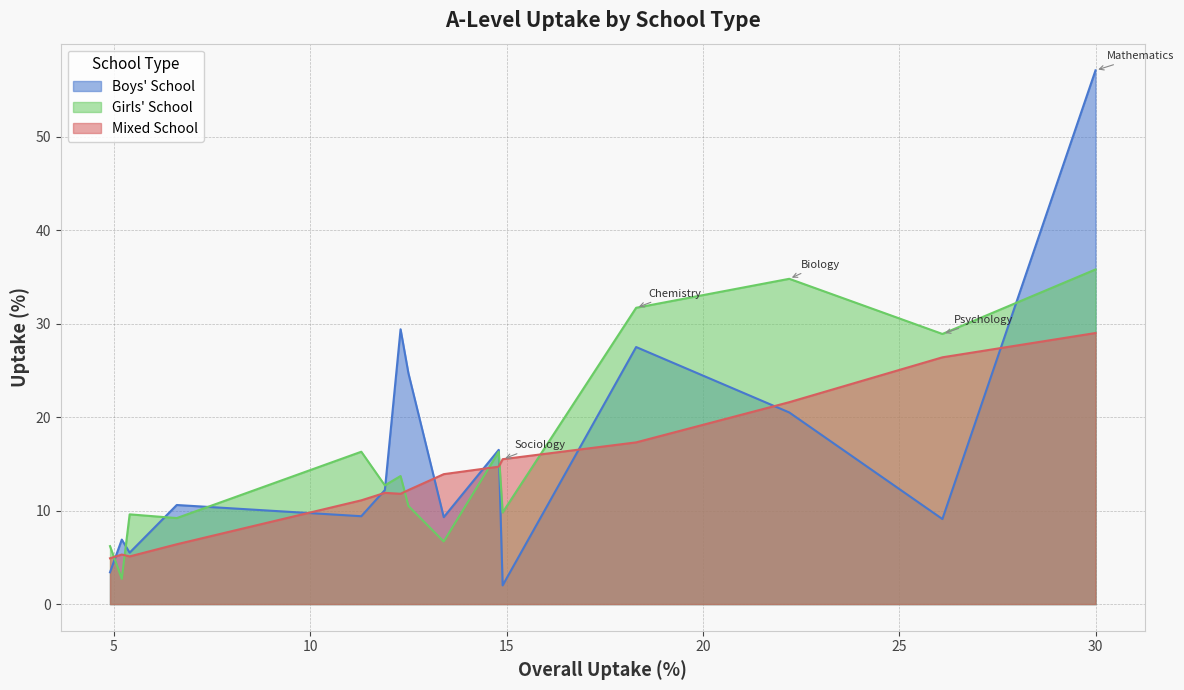

Is it true that Mixed School equals 15.7 at English Literature?

False